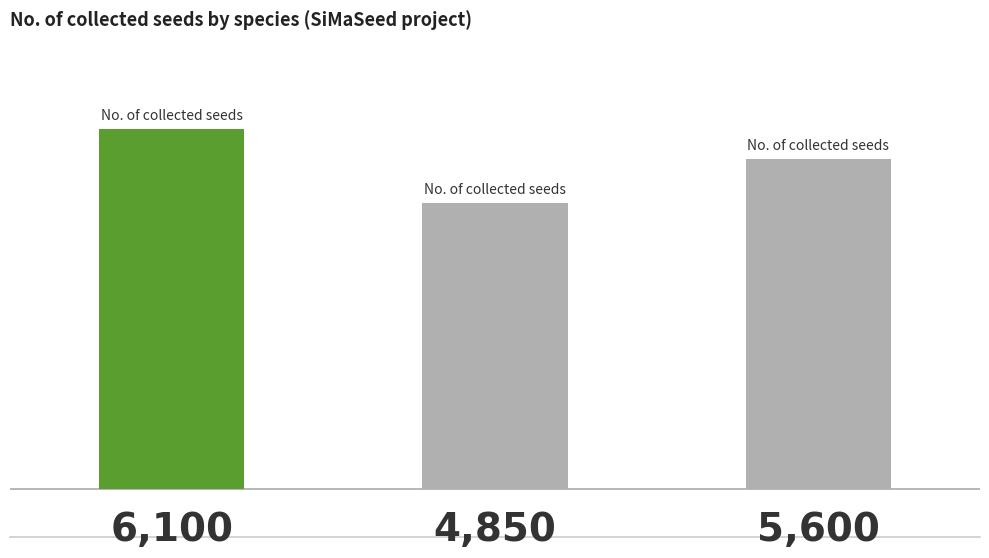

What is the difference between the second highest and minimum values?

750